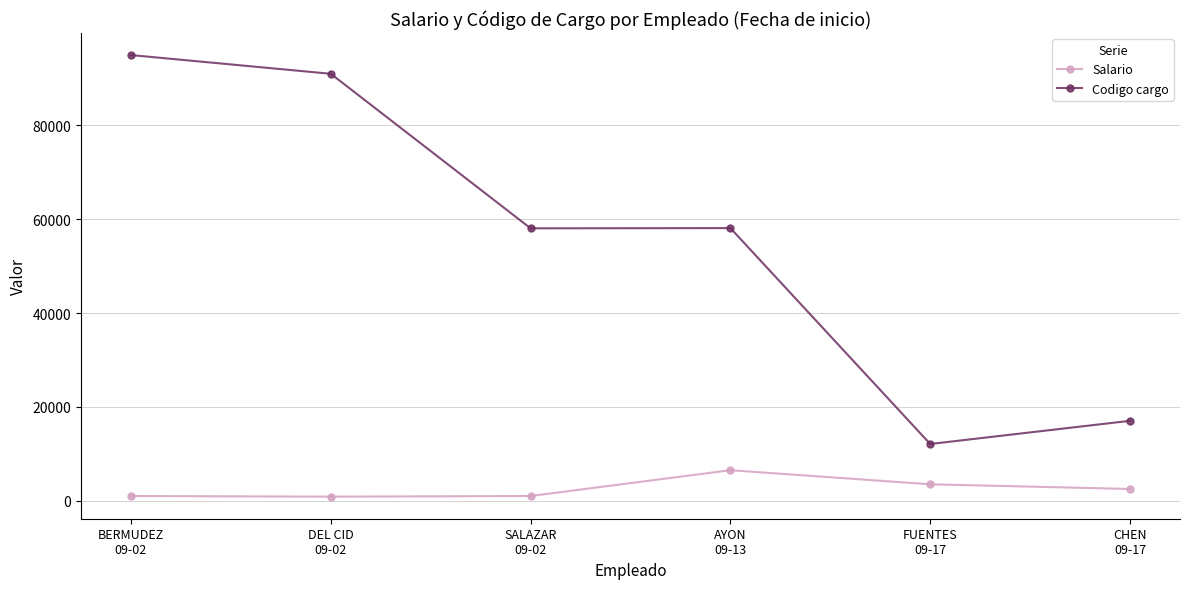

What value does the Codigo cargo series have at SALAZAR
09-02, to the nearest 100?

58100